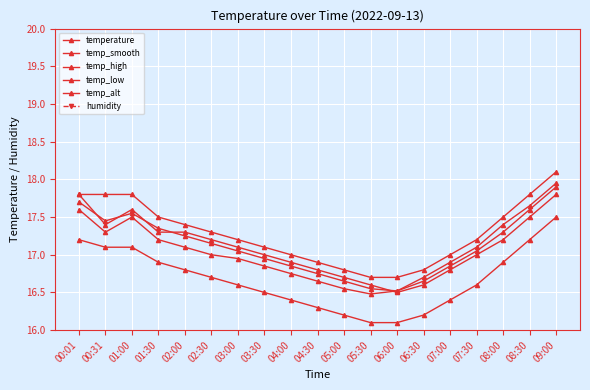

What is the value of the temp_high point at the 5th from the left?

17.4